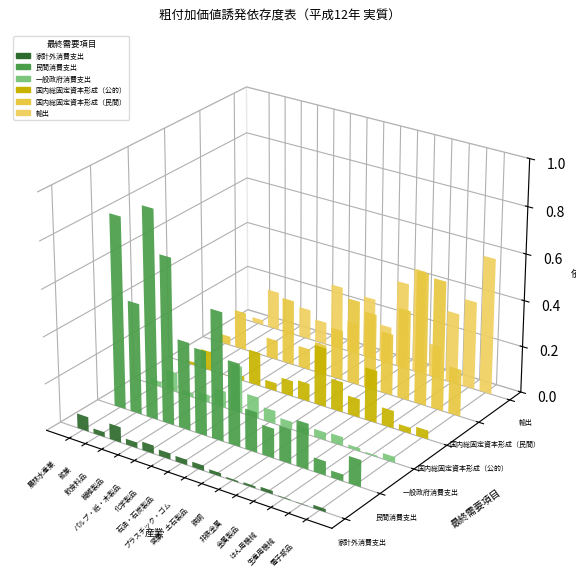

What is the difference between the maximum and minimum values in the 輸出 series?

0.6